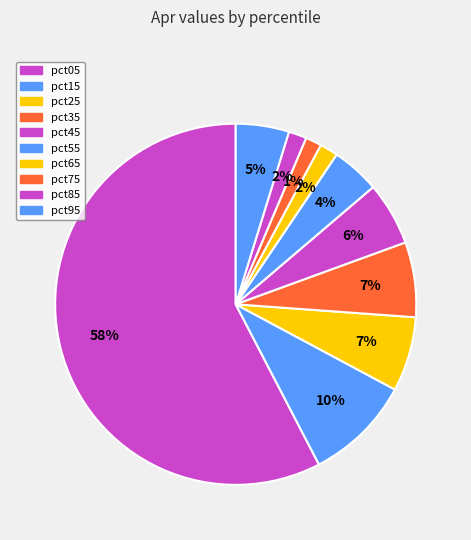

Which category has the biggest portion of the pie?

pct05